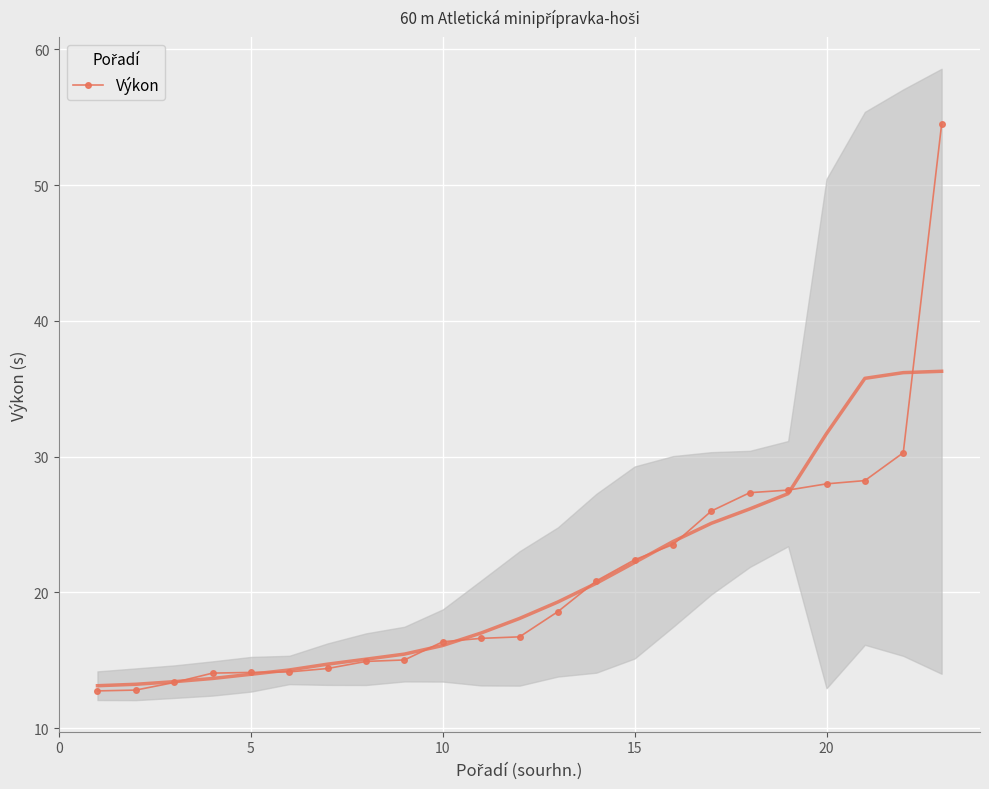

The Výkon series shows 22.4 at 15. True or false?

True